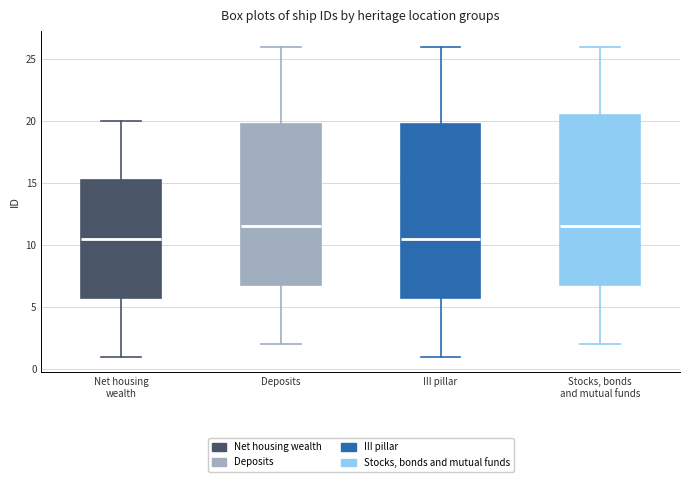

Where does the median line of the box for Net housing wealth sit on the y-axis? The values are not printed on the chart, so give them approximately, as read against the axis.

10.5